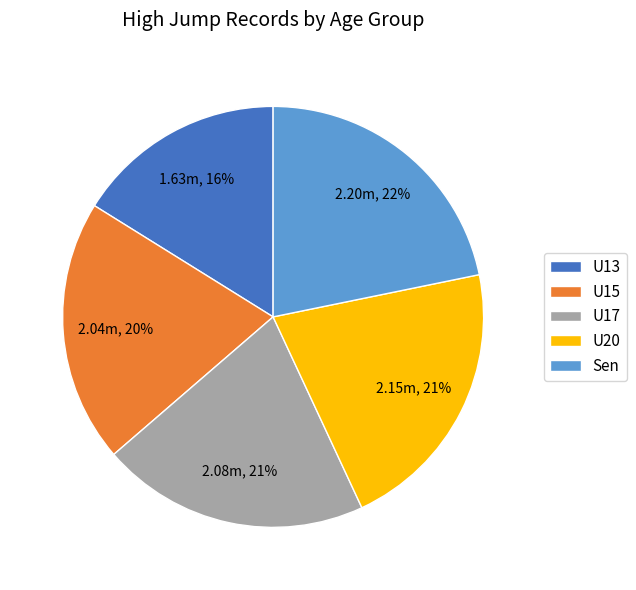

Does any single category account for the majority?

No